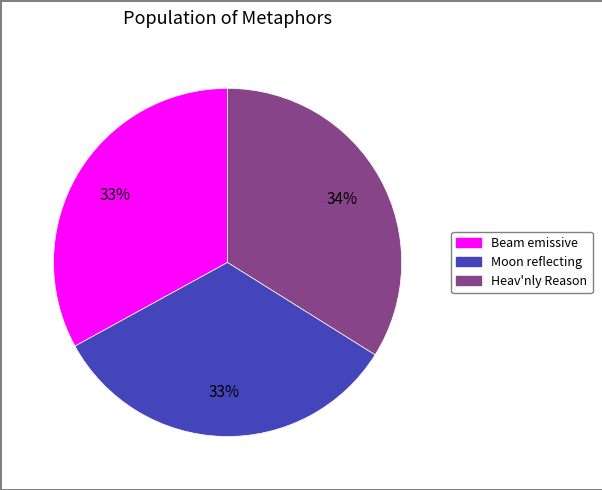

To the nearest percent, what is the average slice percentage?

33%